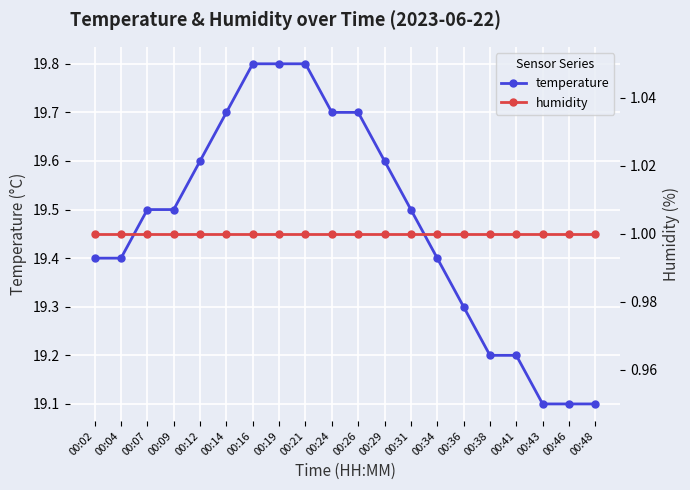

True or false: temperature and humidity intersect in this chart.

False